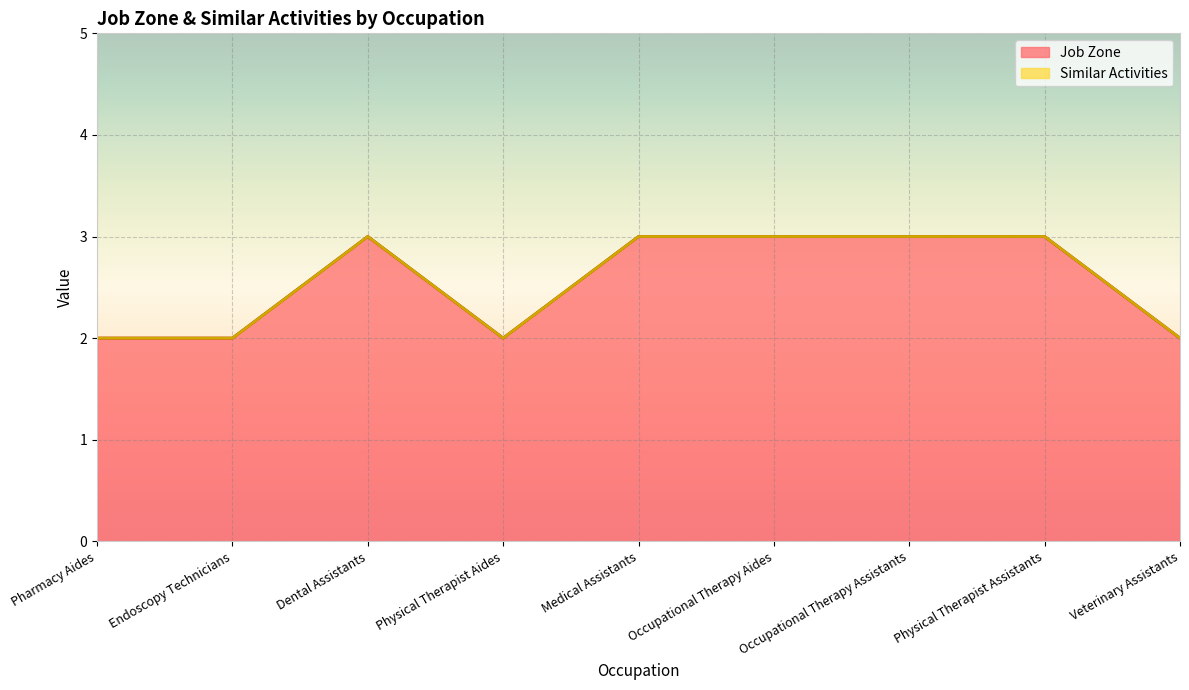

Reading right to left, list all the values displayed in this chart.

Veterinary Assistants=2	Physical Therapist Assistants=3	Occupational Therapy Assistants=3	Occupational Therapy Aides=3	Medical Assistants=3	Physical Therapist Aides=2	Dental Assistants=3	Endoscopy Technicians=2	Pharmacy Aides=2